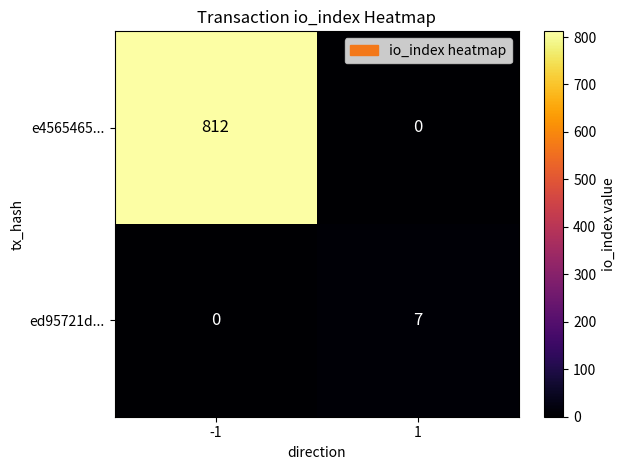

What is the maximum value for ed95721d...?

7